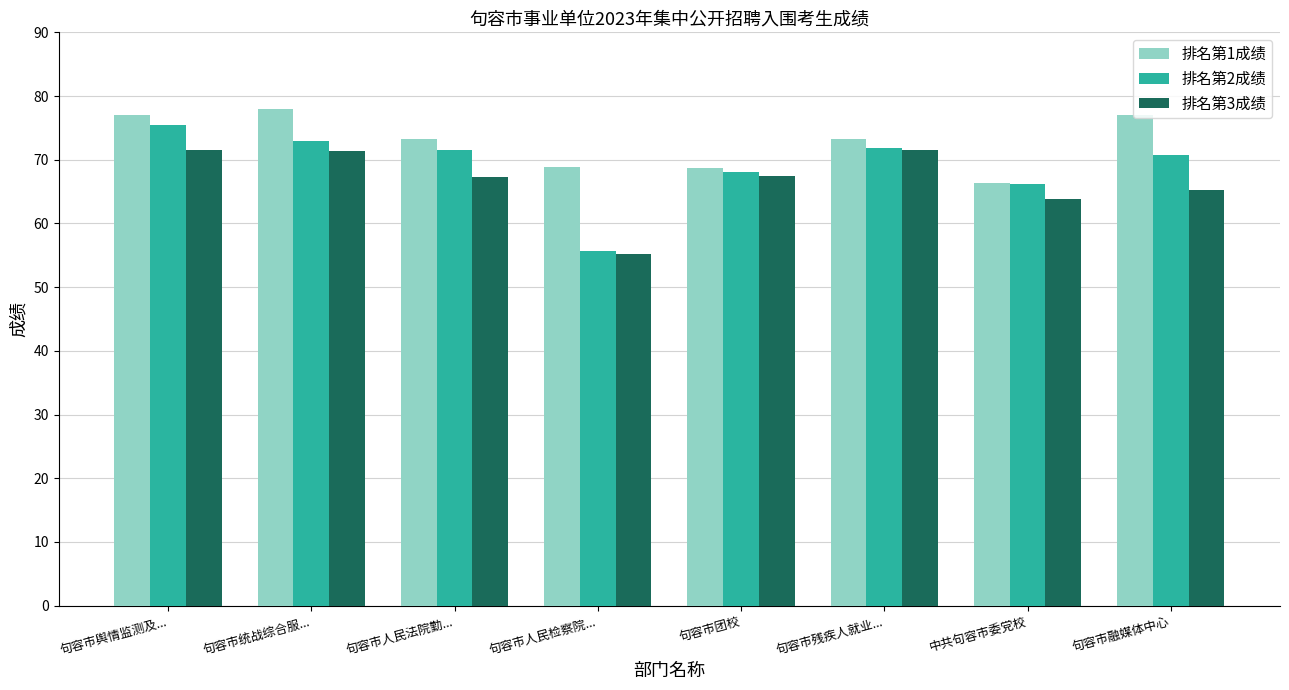

Count the number of data series in this chart.

3